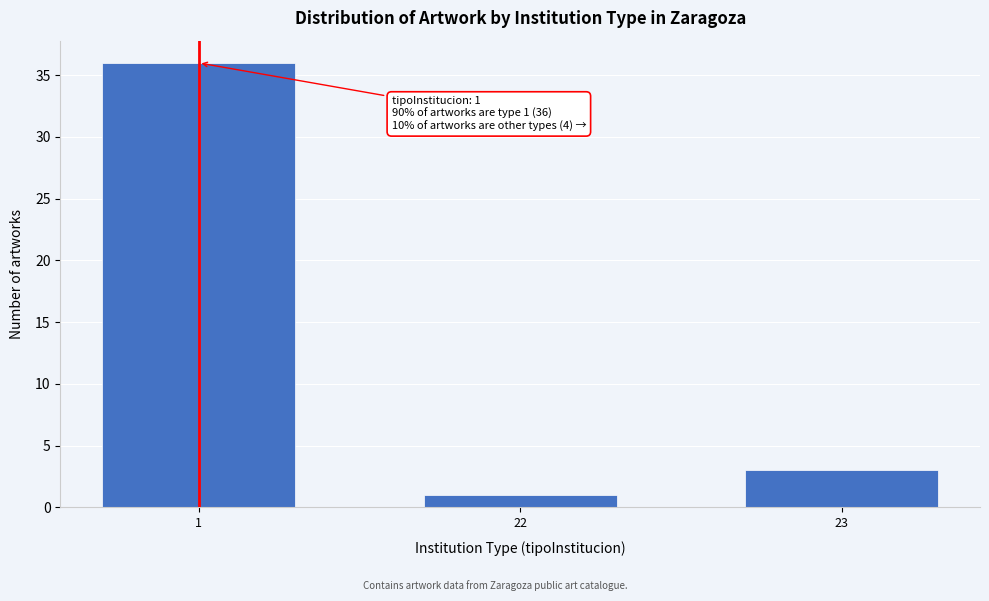

Reading right to left, what are all the values shown in this chart?

23=3	22=1	1=36